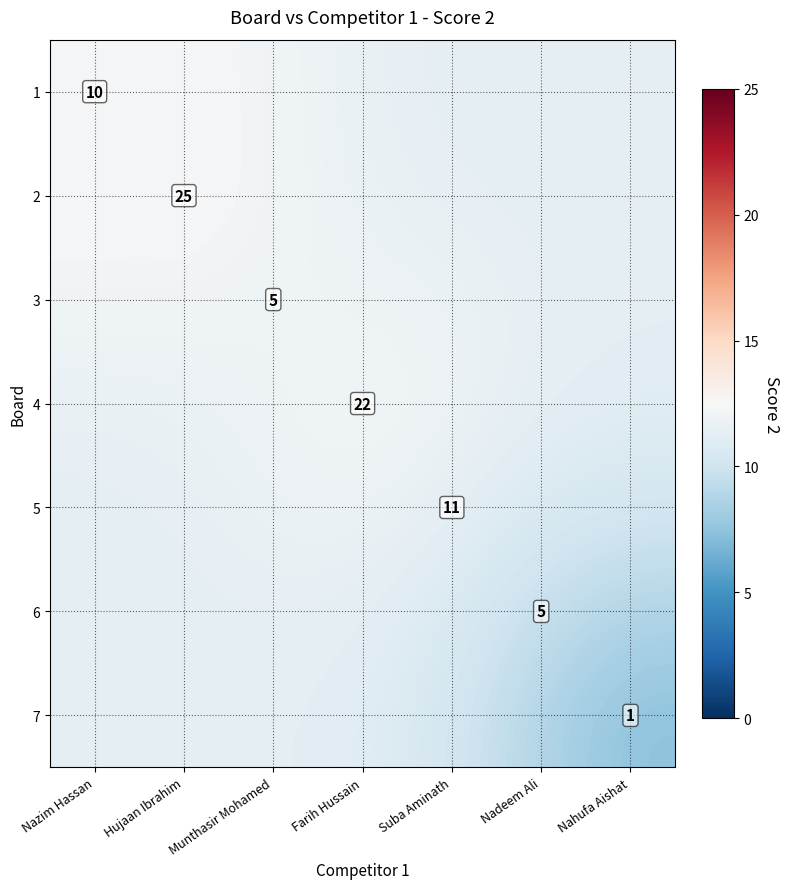

What is the difference between the maximum and minimum values in the 7 series?

4.0